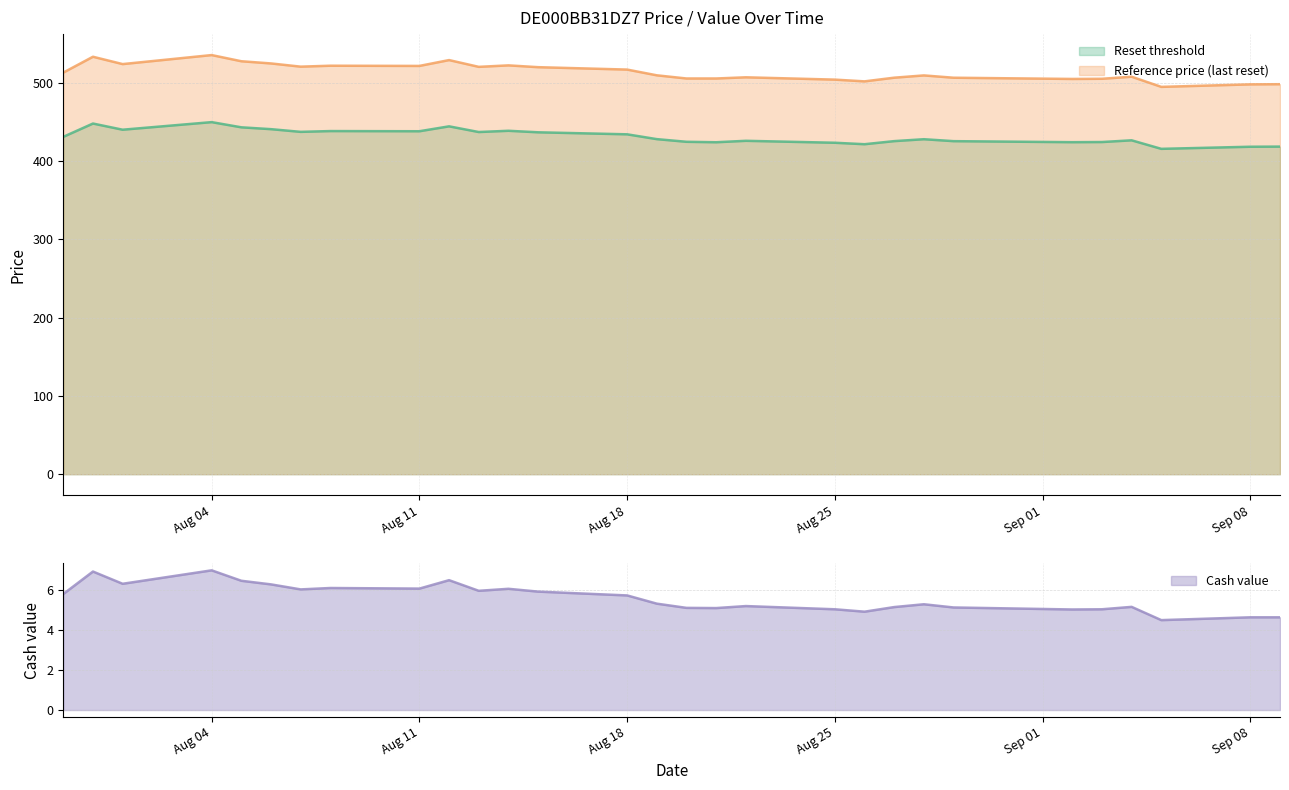

True or false: Reference price (last reset) and Cash value intersect in this chart.

False